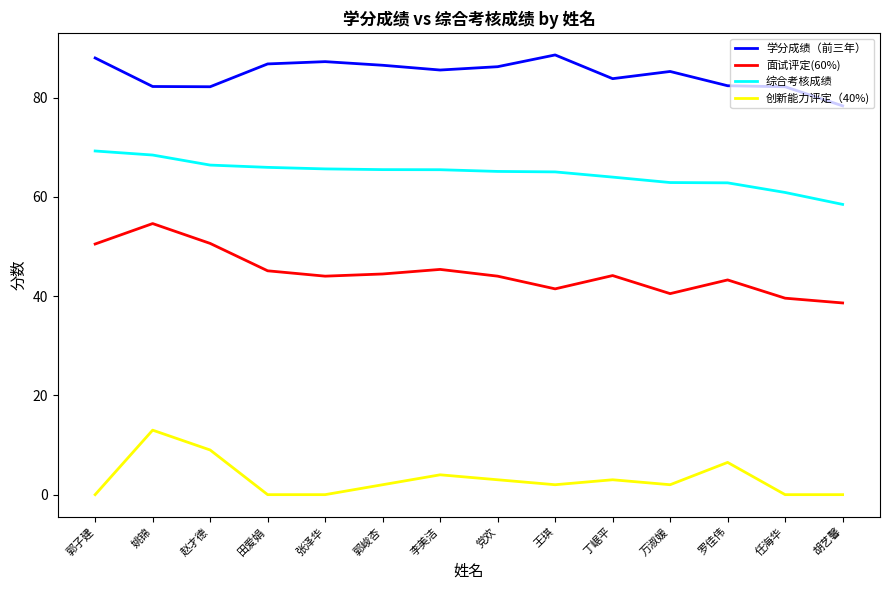

Does the chart have visible grid lines?

No